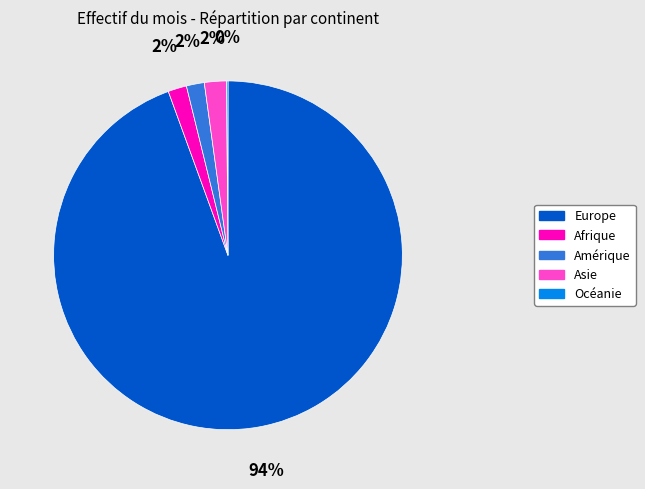

Which has a higher value, Afrique or Europe?

Europe